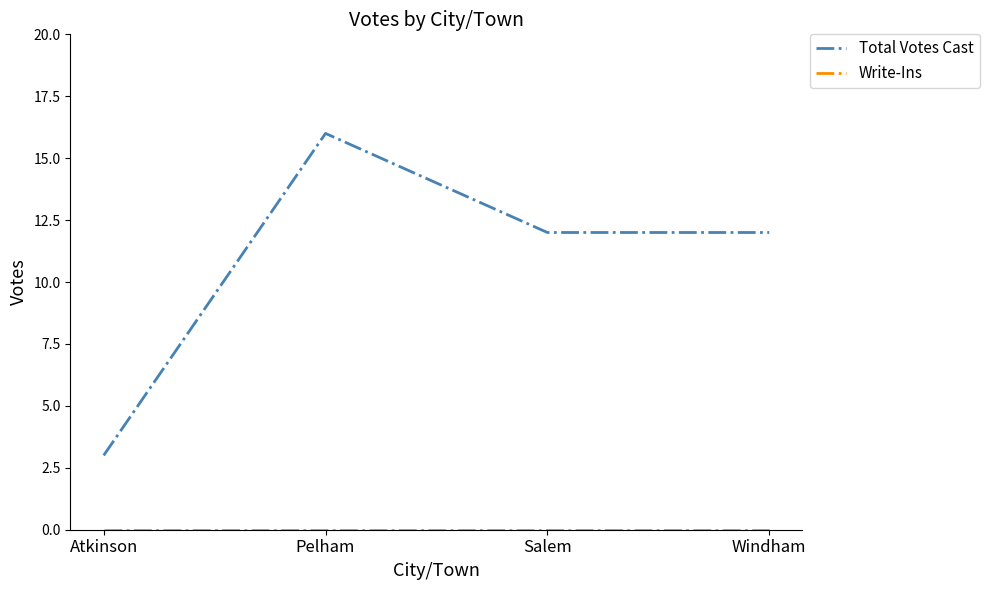

At which category is the sum across all series the highest?

Pelham